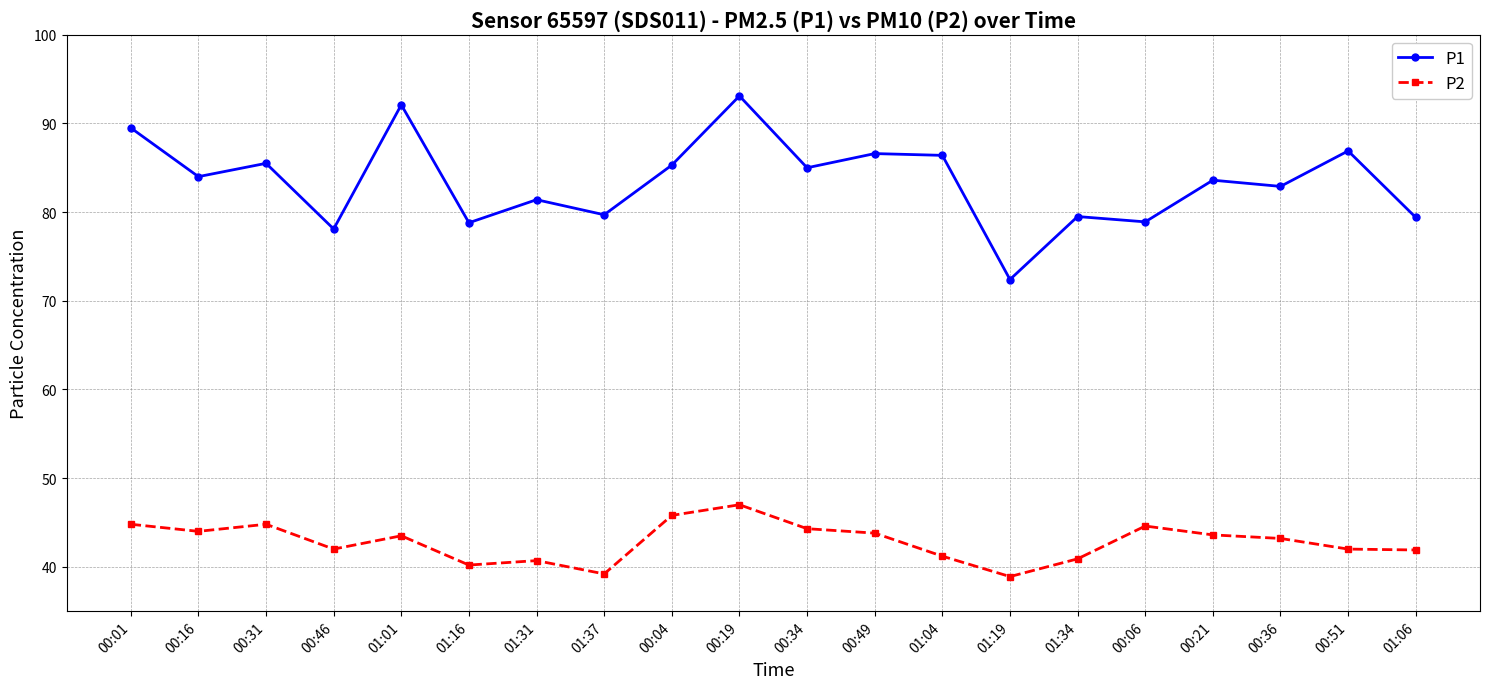

What is the value of the P2 point at the 5th from the left?

43.5